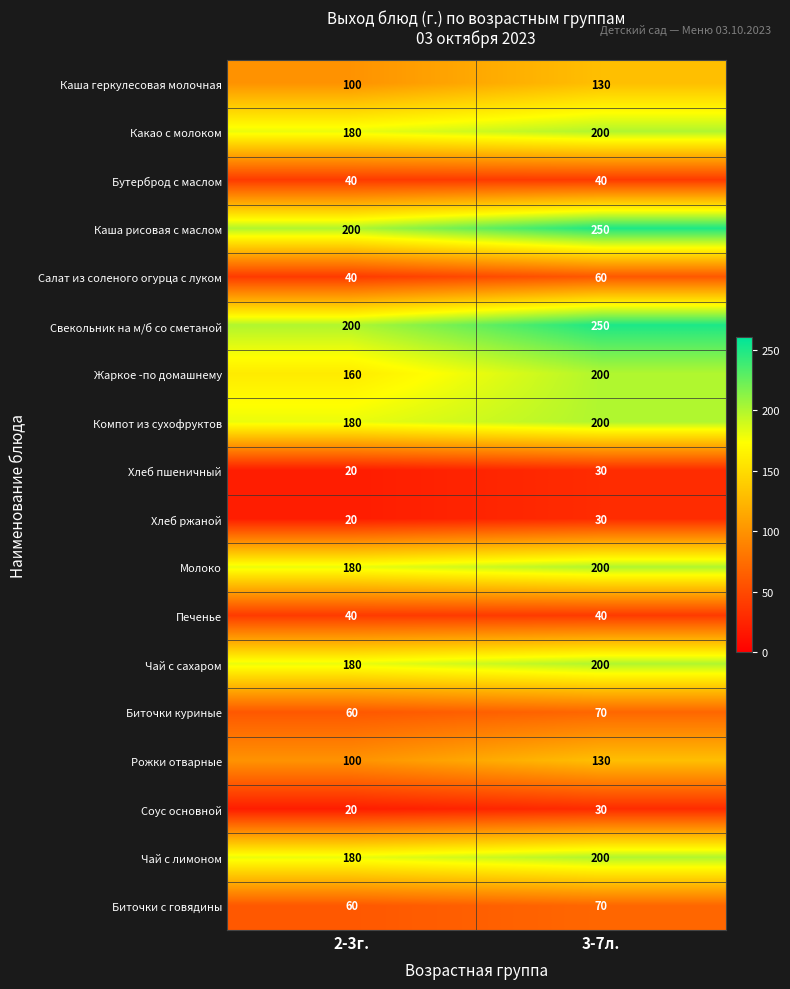

Rank the categories by Рожки отварные value from highest to lowest.

3-7л., 2-3г.